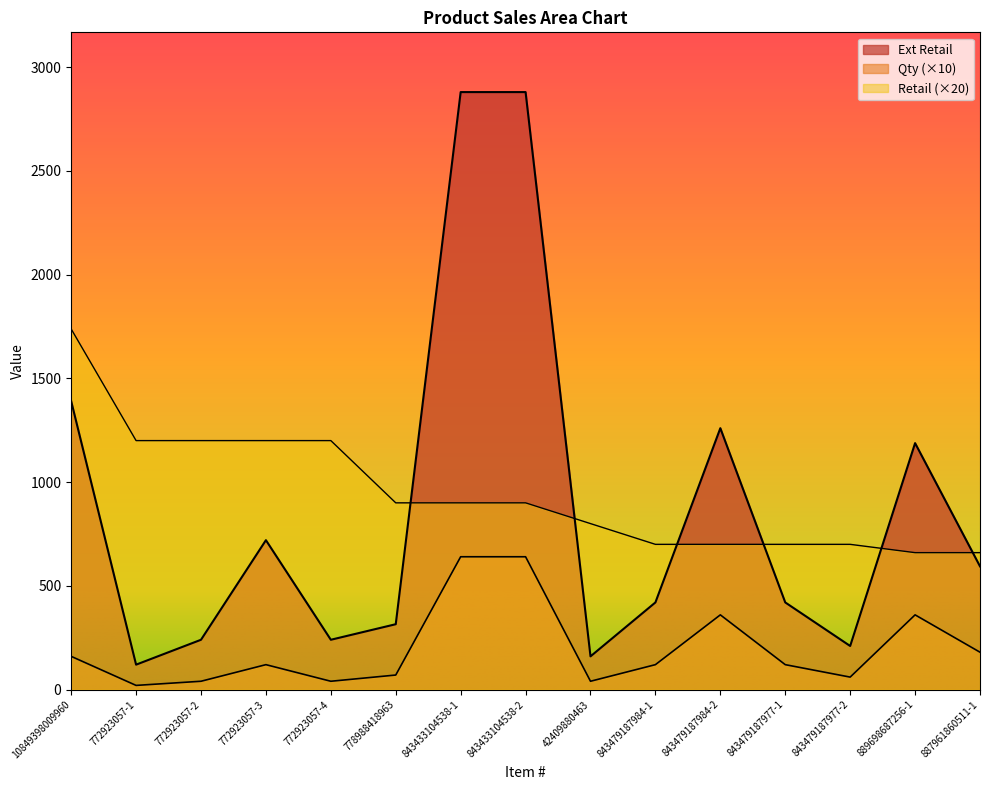

Which has a higher value, 843479187977-2 or 772923057-2?

772923057-2